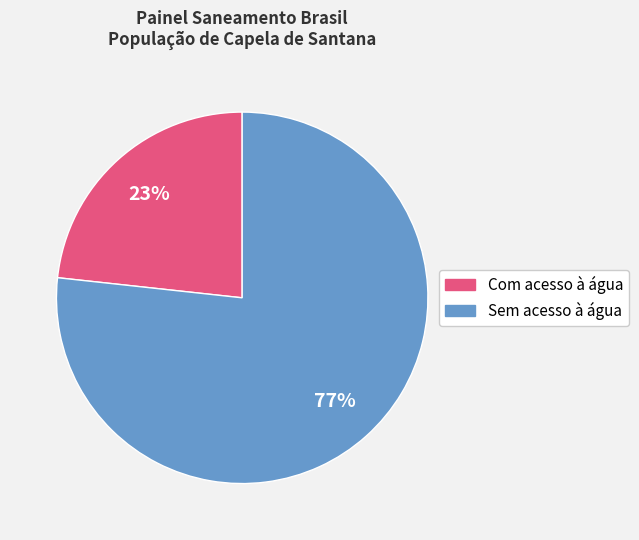

What is the smallest slice in the pie chart?

Com acesso à água